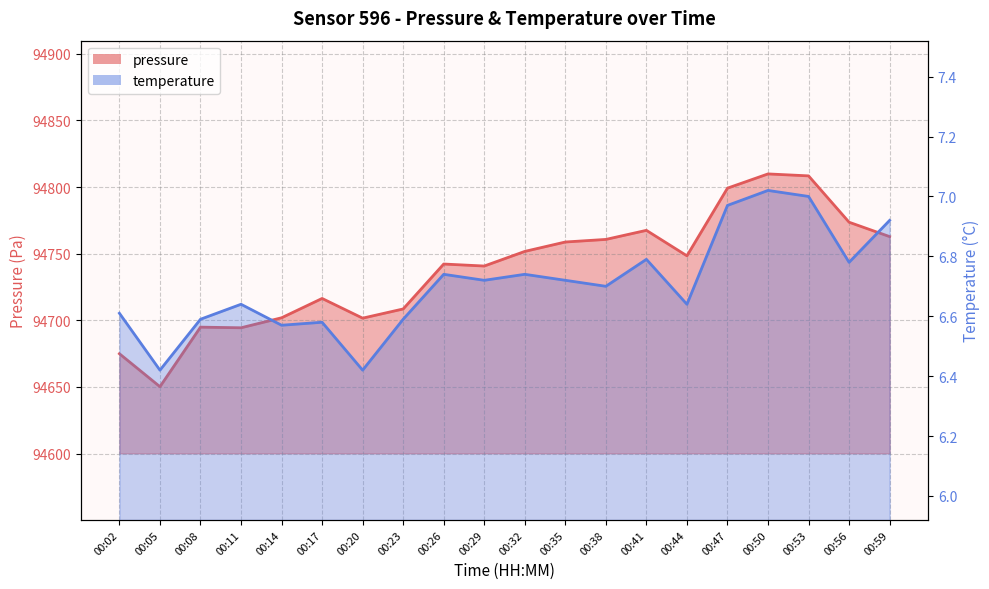

What is the maximum value shown in the chart?

94809.9